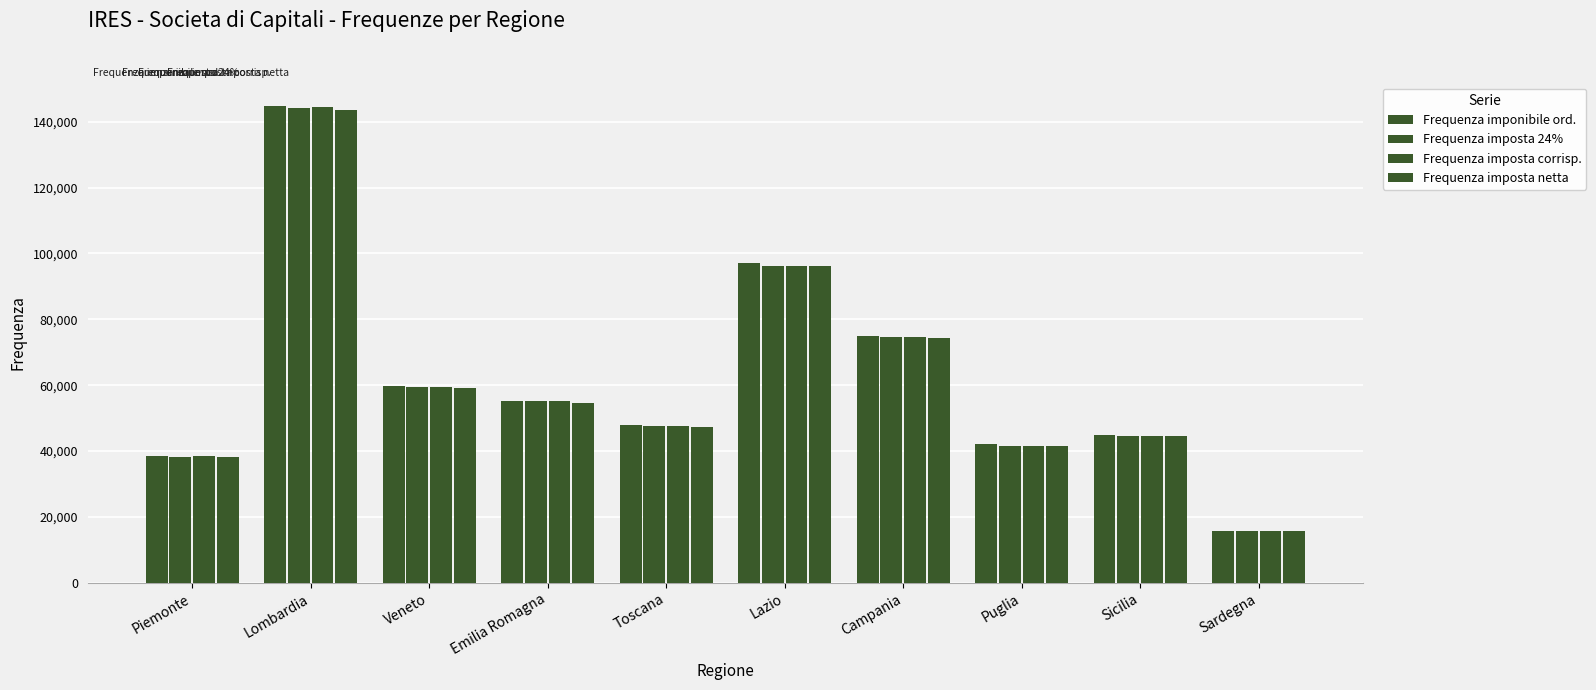

At which category is the sum across all series the highest?

Lombardia